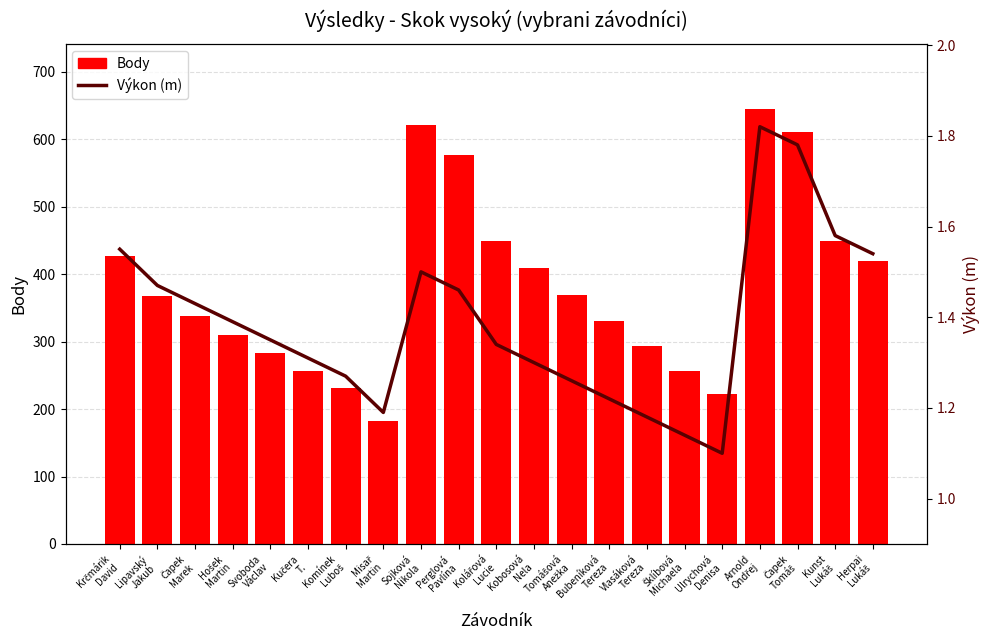

What position from the right is Perglová
Pavlína?

12